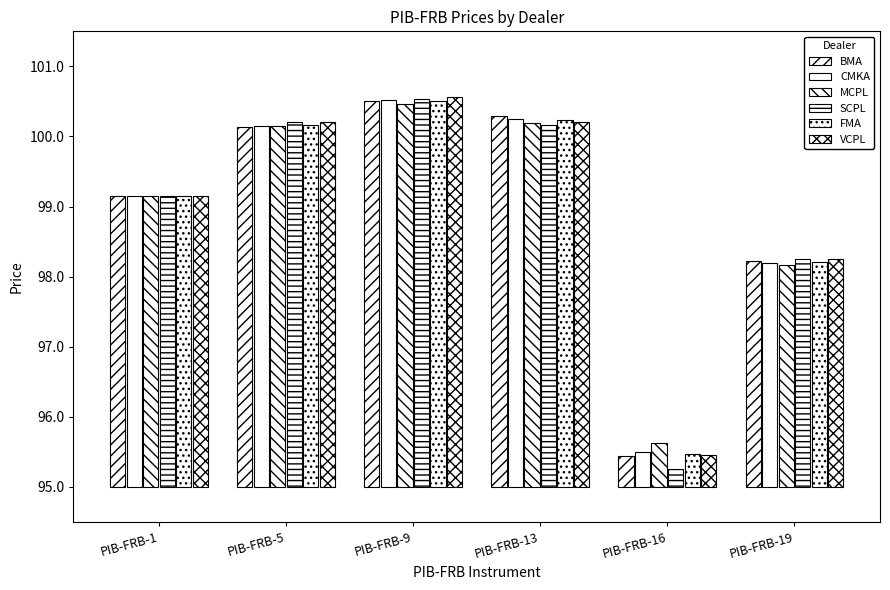

Reading left to right, extract all data points from this chart.

BMA: 4.2	5.1	5.5	5.3	0.4	3.2
CMKA: 4.2	5.2	5.5	5.2	0.5	3.2
MCPL: 4.2	5.2	5.5	5.2	0.6	3.2
SCPL: 4.2	5.2	5.5	5.2	0.2	3.2
FMA: 4.2	5.2	5.5	5.2	0.5	3.2
VCPL: 4.2	5.2	5.6	5.2	0.5	3.2